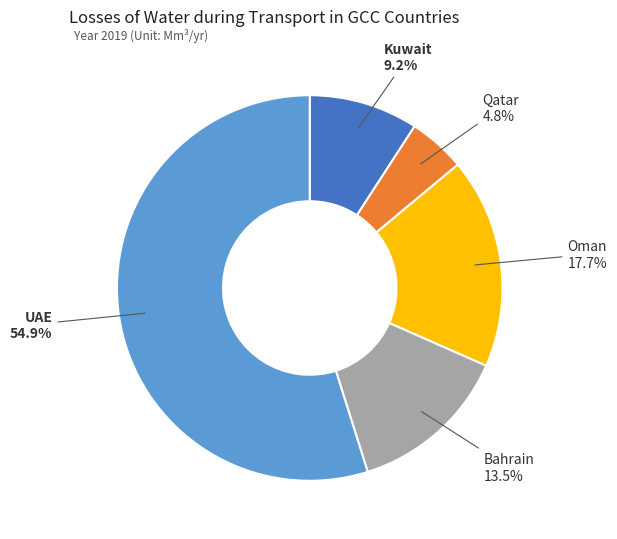

Is there a majority slice in this chart?

Yes